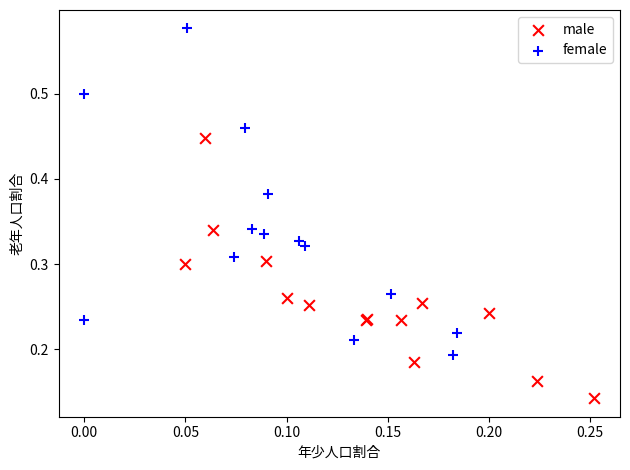

Which series reaches the minimum Y coordinate?

male